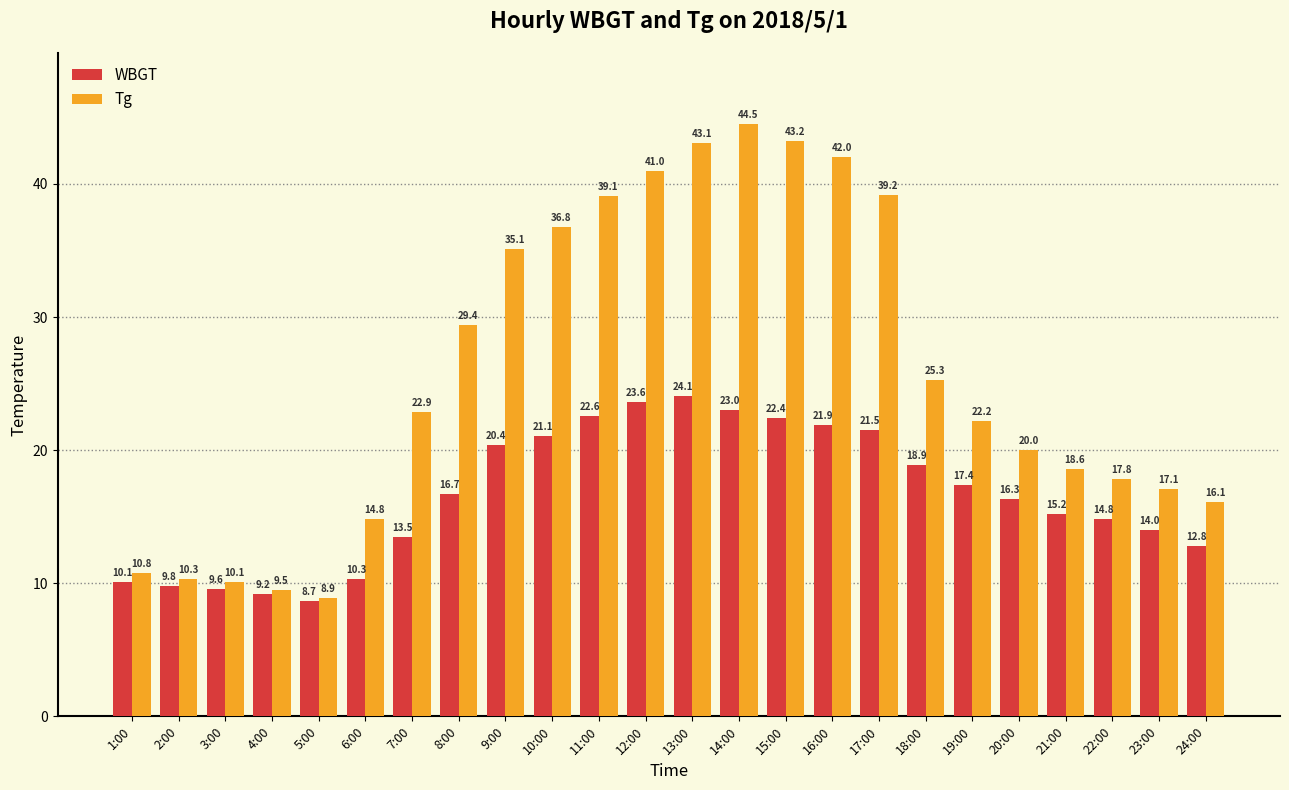

What is the difference between the WBGT values at 24:00 and 13:00?

11.3